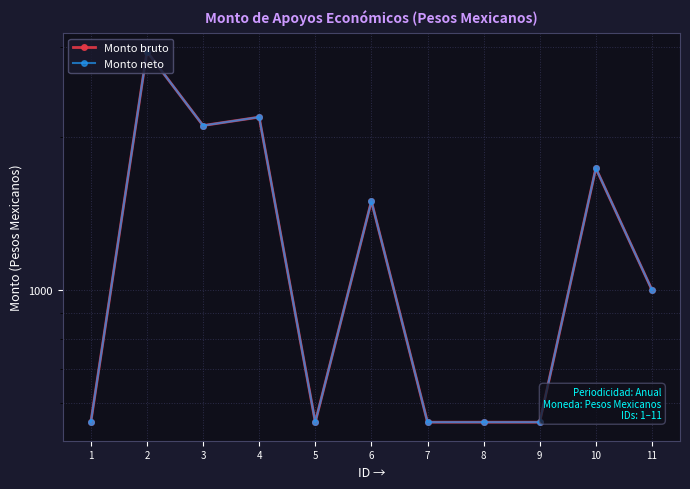

Is it true that Monto neto equals 1027.3 at 2?

False